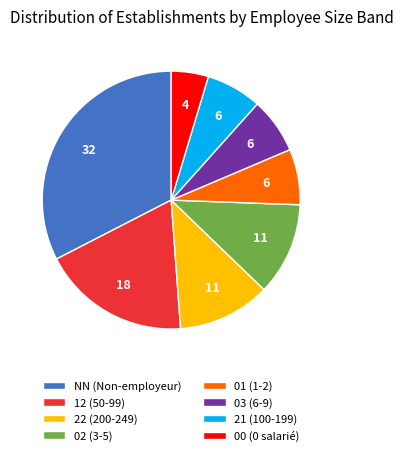

Between 01 (1-2) and NN (Non-employeur), which is larger?

NN (Non-employeur)